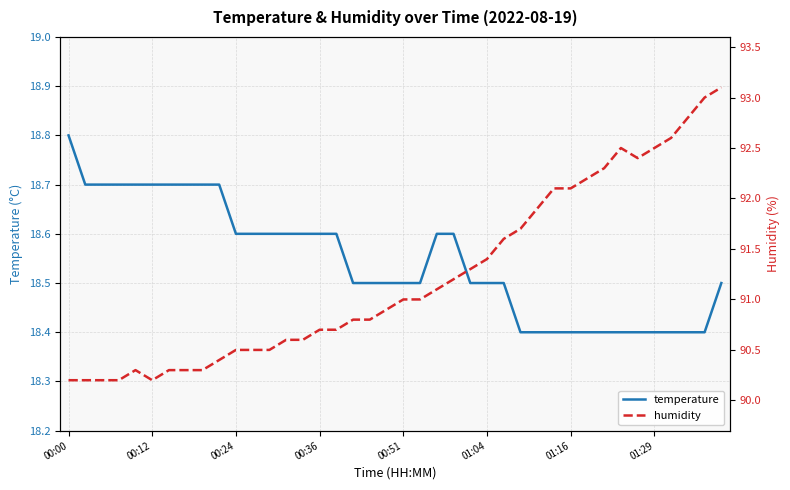

Where does the humidity series first go above 91?

22